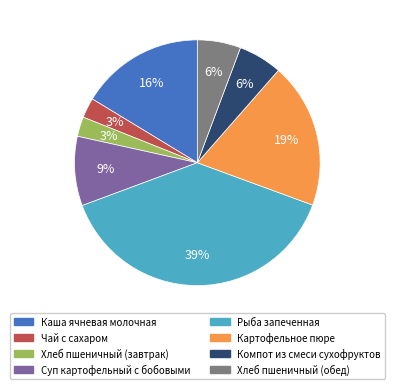

Does Суп картофельный с бобовыми account for over 50% of the chart?

No